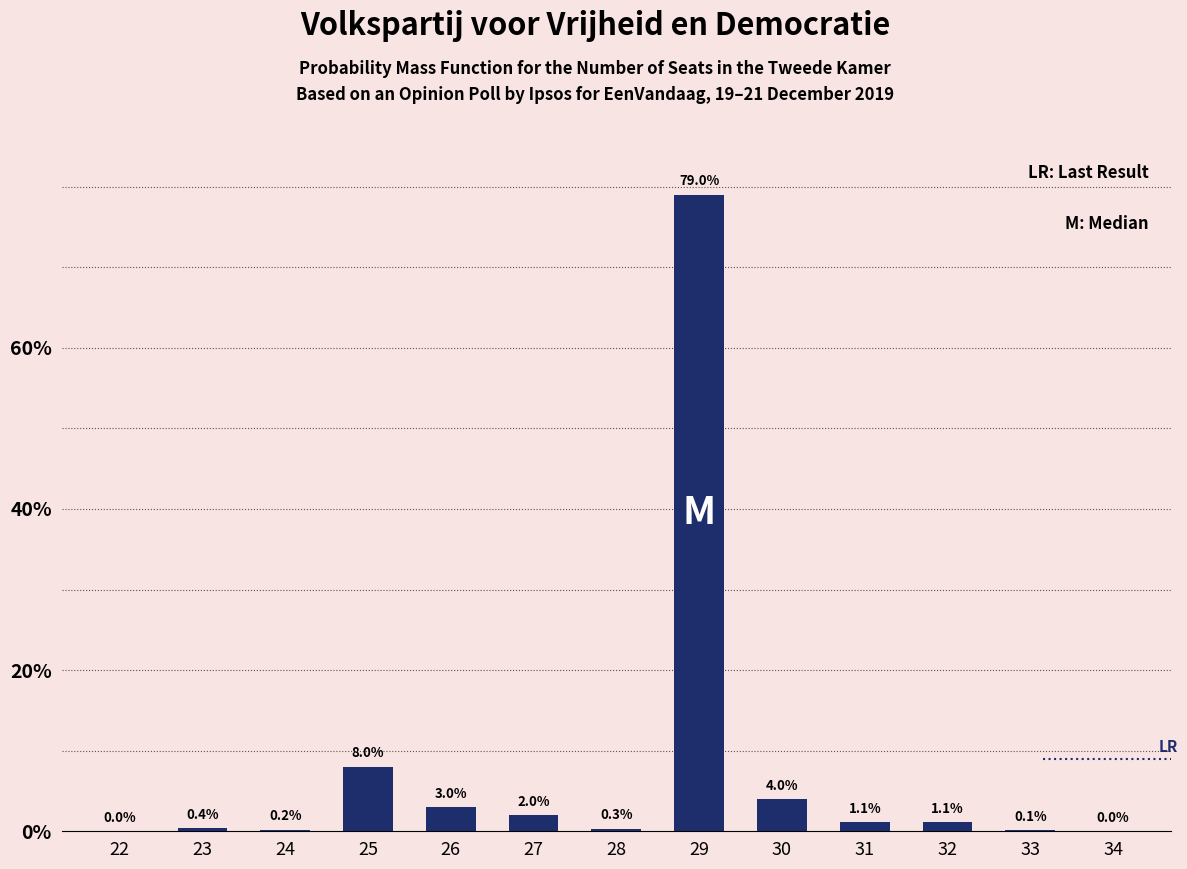

Reading left to right, transcribe all the data shown in this chart.

22=0.0	23=0.4	24=0.2	25=8.0	26=3.0	27=2.0	28=0.3	29=79.0	30=4.0	31=1.1	32=1.1	33=0.1	34=0.0